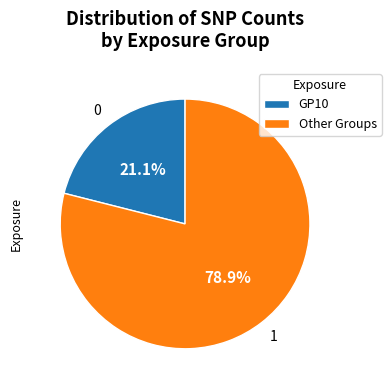

Combined, do Other Groups and GP10 account for over 50%?

Yes